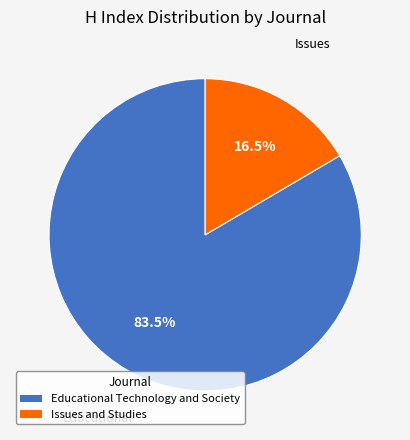

Does any single category account for the majority?

Yes